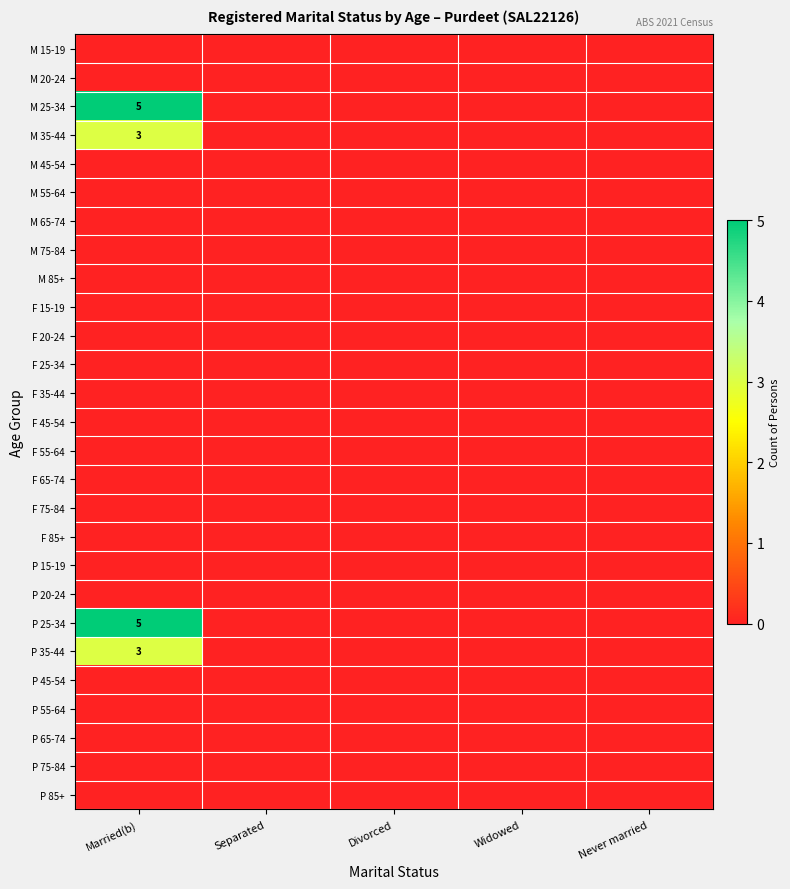

At which category is the sum across all series the highest?

Married(b)